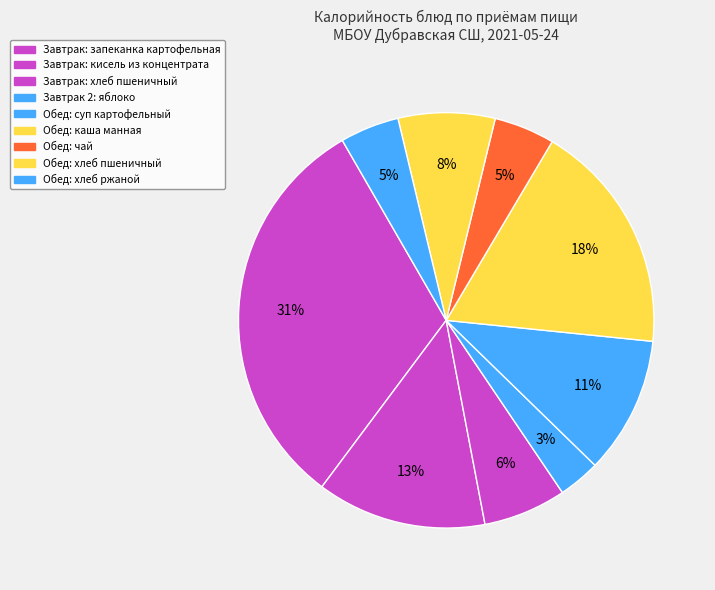

Which category has the biggest portion of the pie?

Завтрак: запеканка картофельная